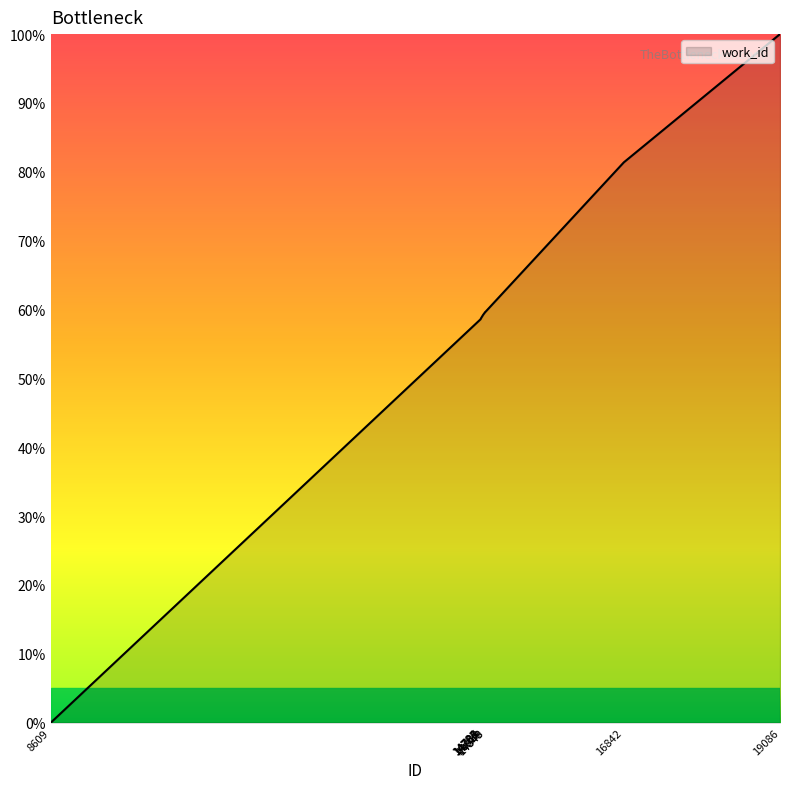

Approximately how many times larger is the value at 14787 compared to 16842?

0.7